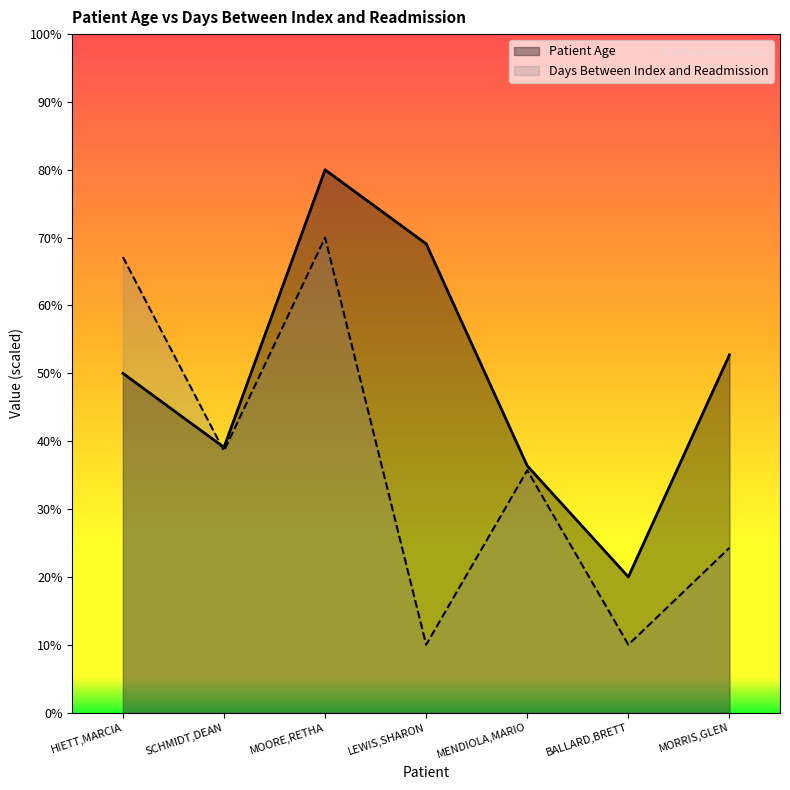

Which category has the lowest value in the Days Between Index and Readmission series?

LEWIS,SHARON